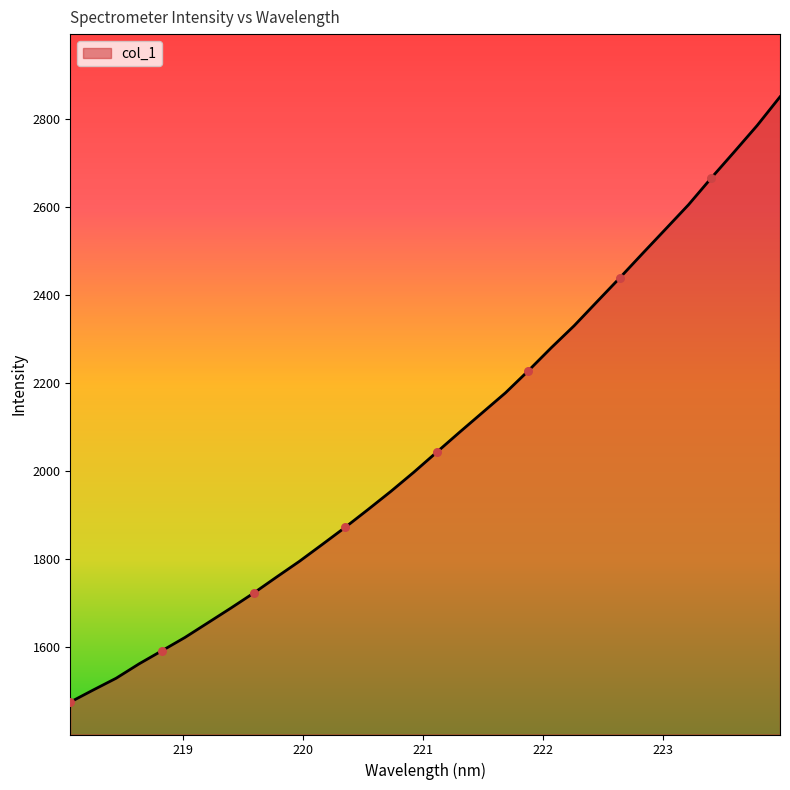

What is the minimum value shown in the chart?

1474.8